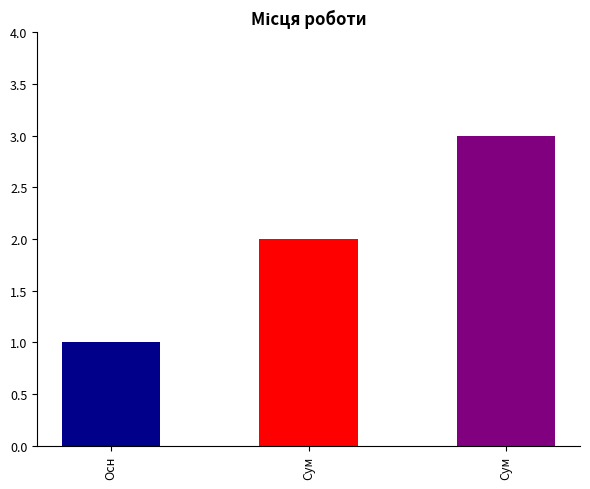

Rank the categories by value from lowest to highest.

Основне місце роботи, Суміщення, Сумісництво